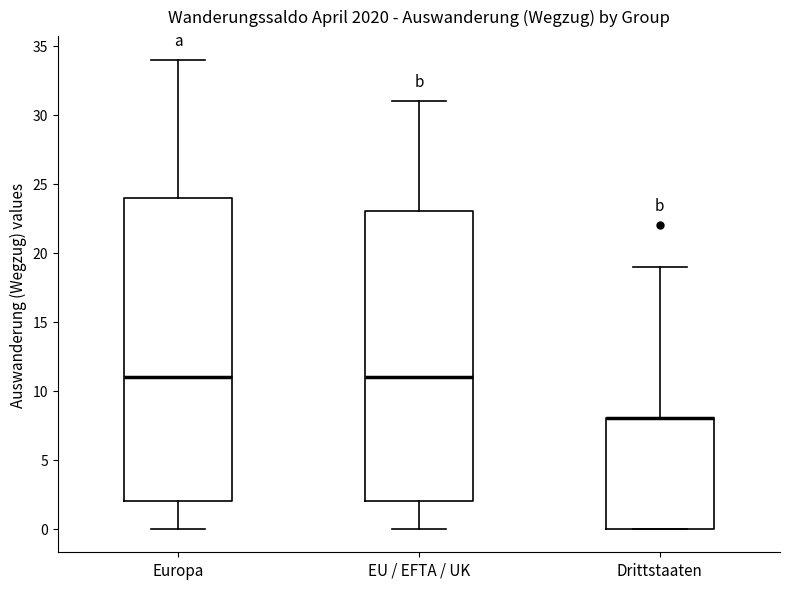

Reading left to right, read every box against the y-axis: the position of its median line, the range the box covers, and the ends of its whiskers. The values are not printed on the chart, so give them approximately, as read against the axis.

Europa: median 11, box 2 to 24, whiskers 0 to 34
EU / EFTA / UK: median 11, box 2 to 23, whiskers 0 to 31
Drittstaaten: median 8 (drawn on the box's upper edge), box 0 to 8, whiskers 0 to 19